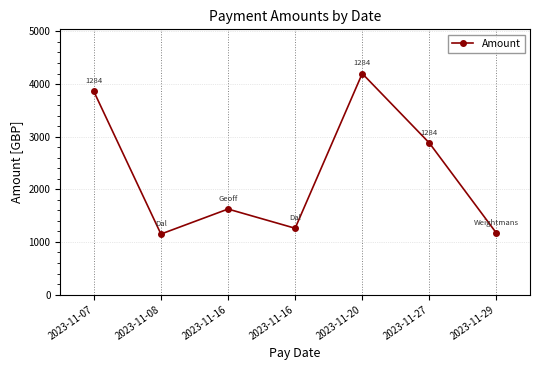

The chart shows a value of 2354 at 2023-11-16. True or false?

False